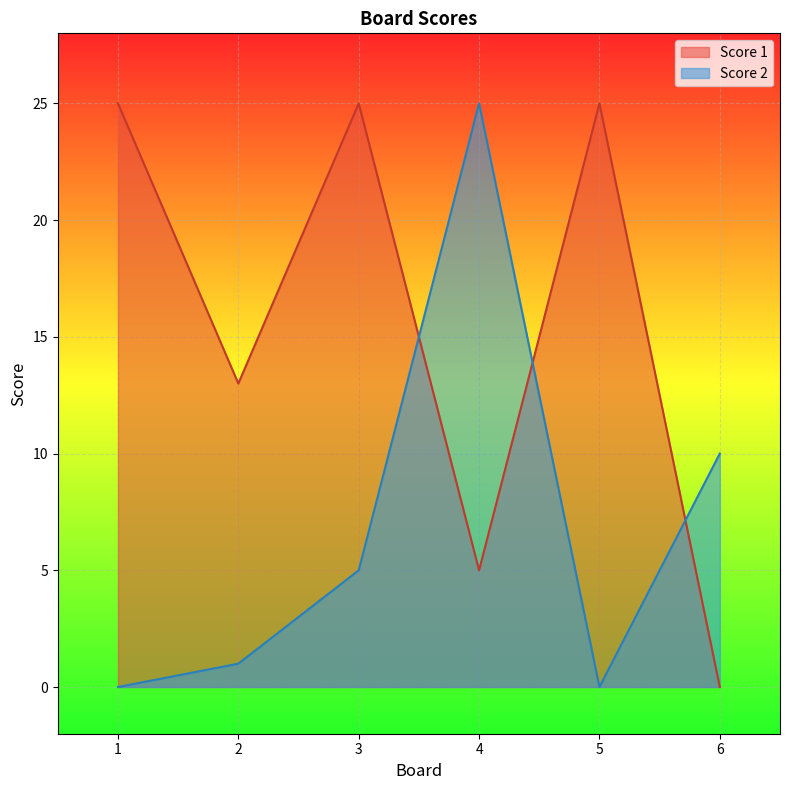

True or false: Score 2 has a value of 16 at 6.

False